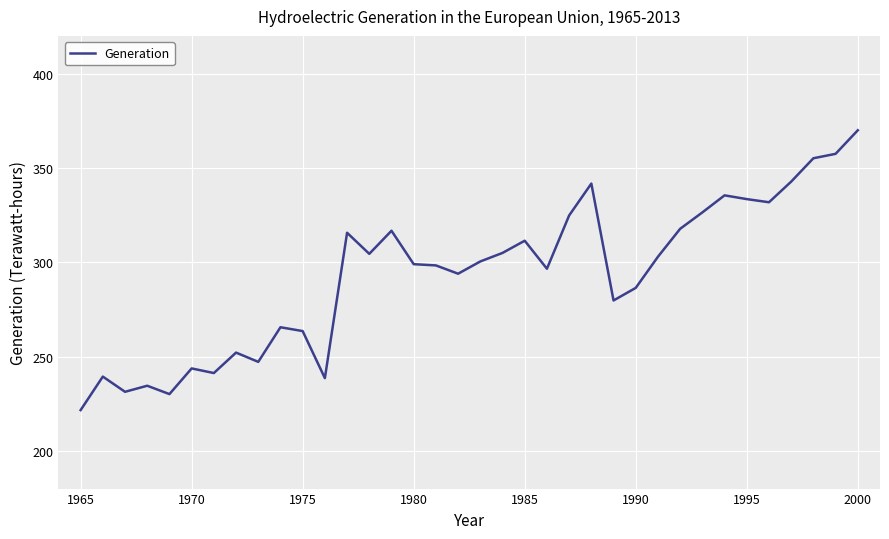

What is the smallest value displayed?

221.6